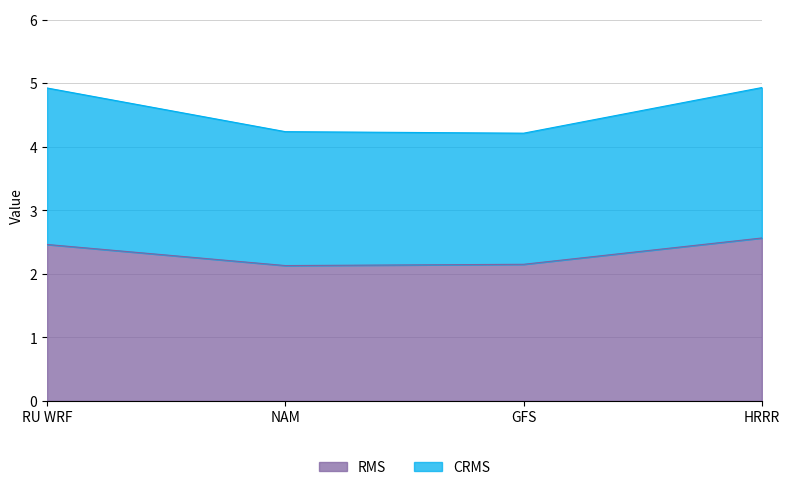

How many lines are shown in the chart?

2